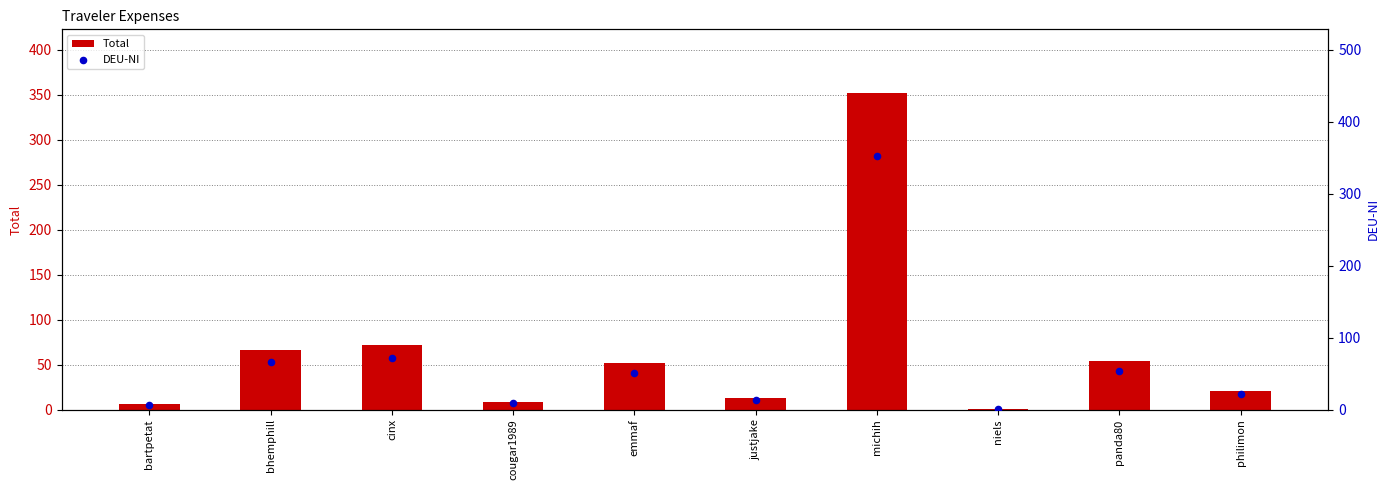

At how many categories does at least one series exceed 49?

5